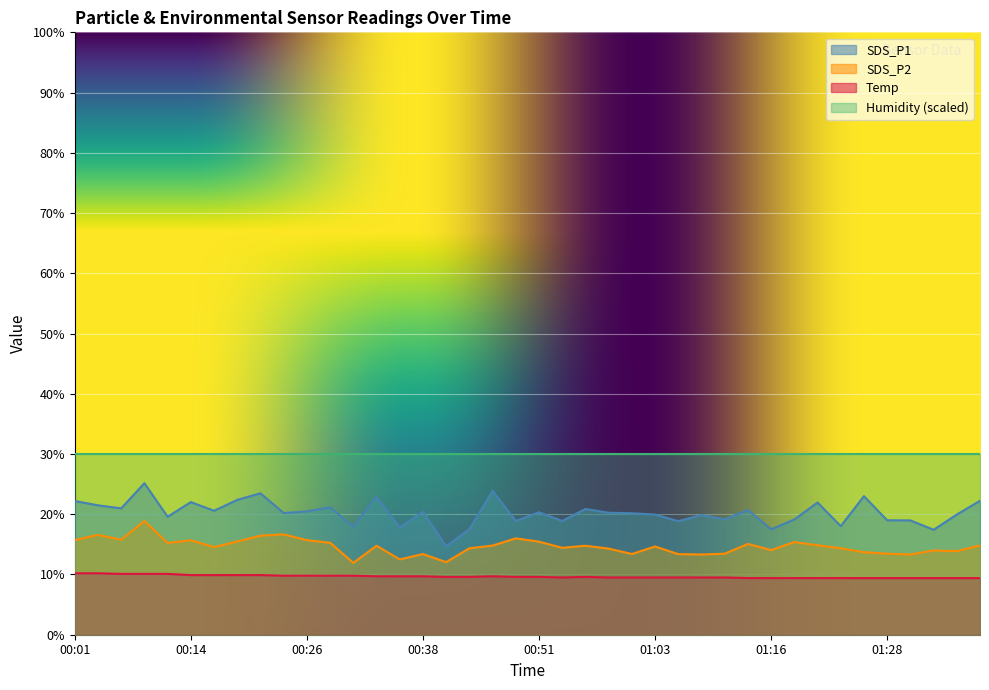

What is the difference between the maximum and minimum values in the Temp series?

0.8